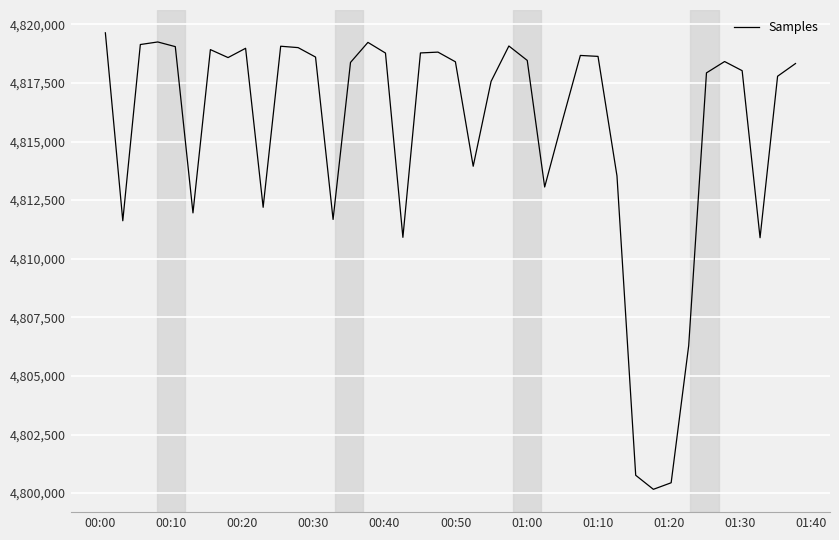

What is the smallest value displayed?

4800163